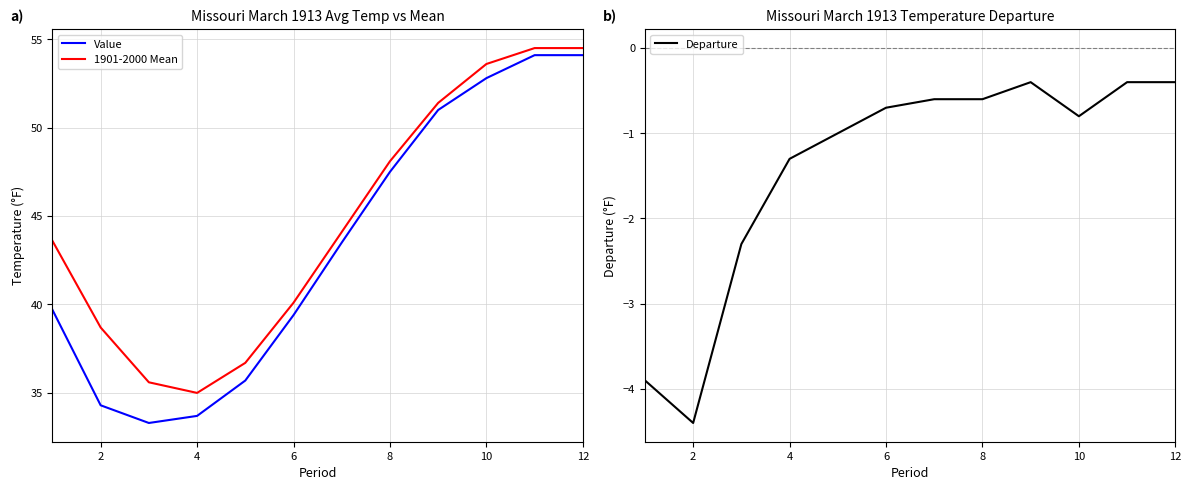

The value of Departure at 4 is -0.3. True or false?

False